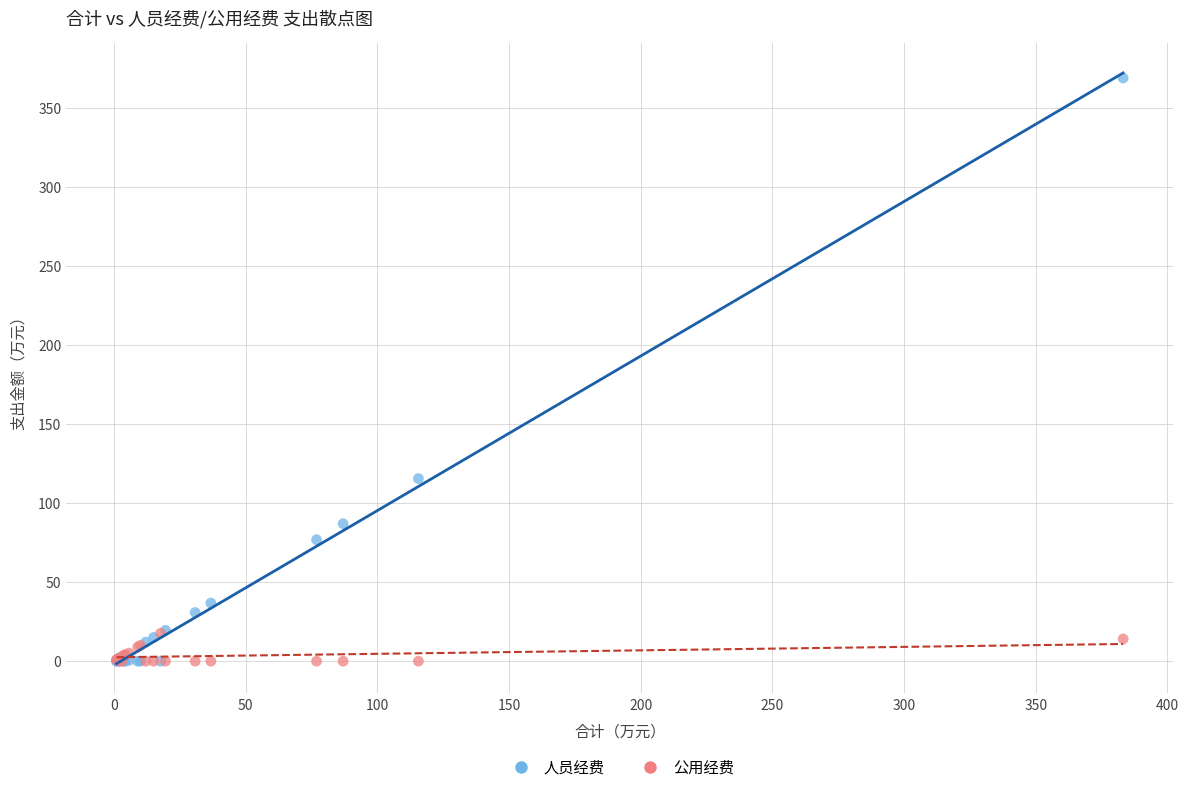

In the 人员经费 series, what Y value is closest to 184?

115.6